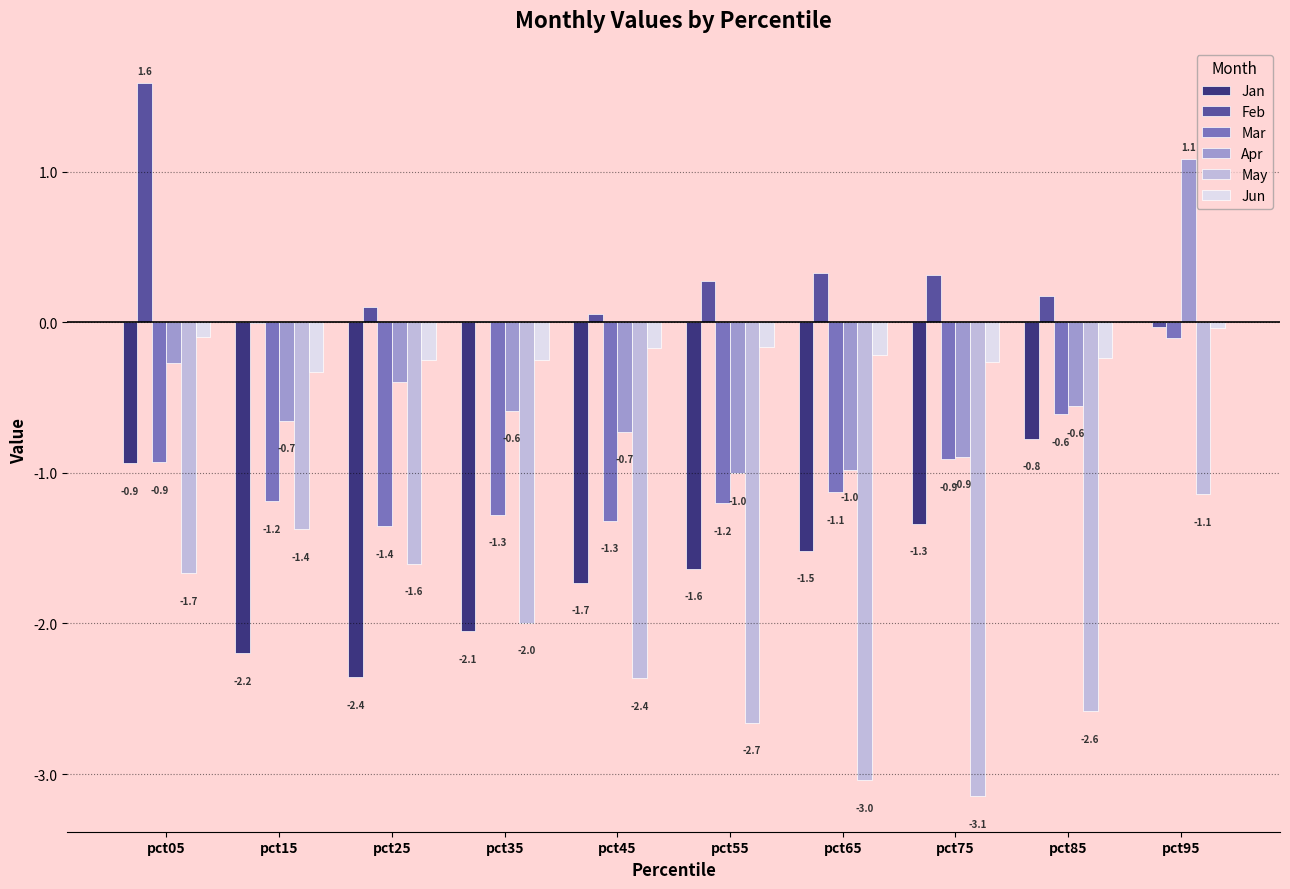

At which label does Jan reach its peak?

pct95